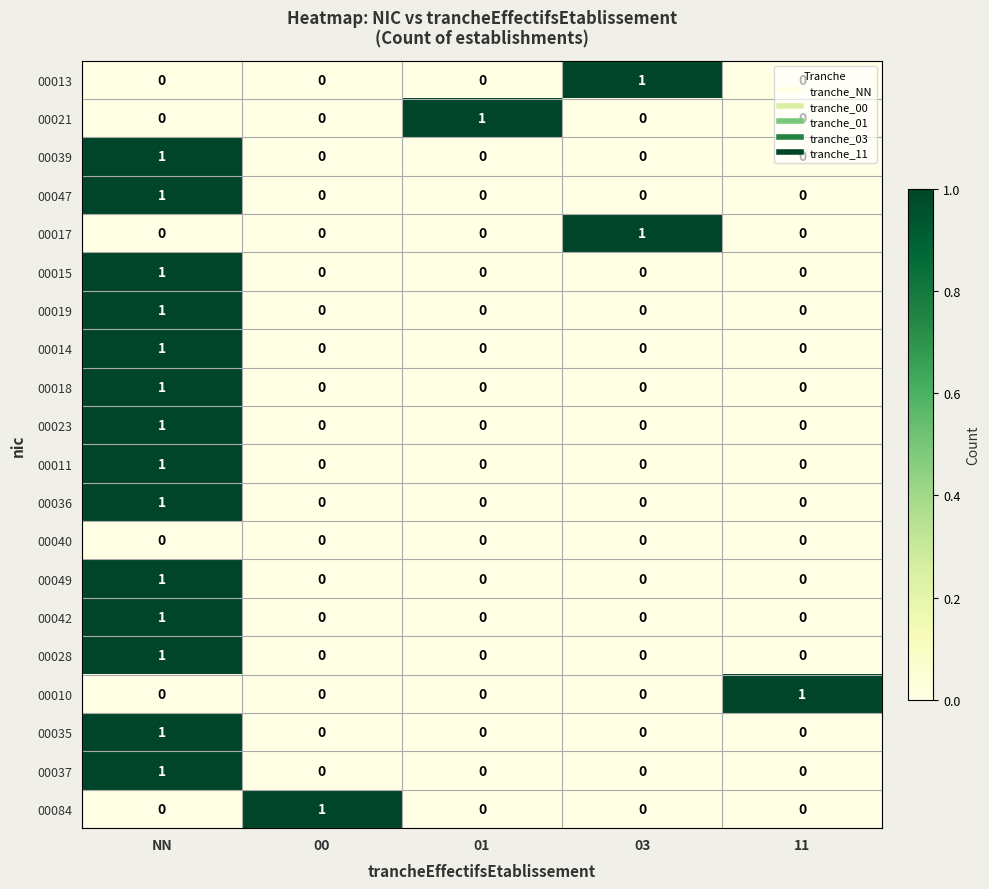

At how many categories does at least one series exceed 0?

5